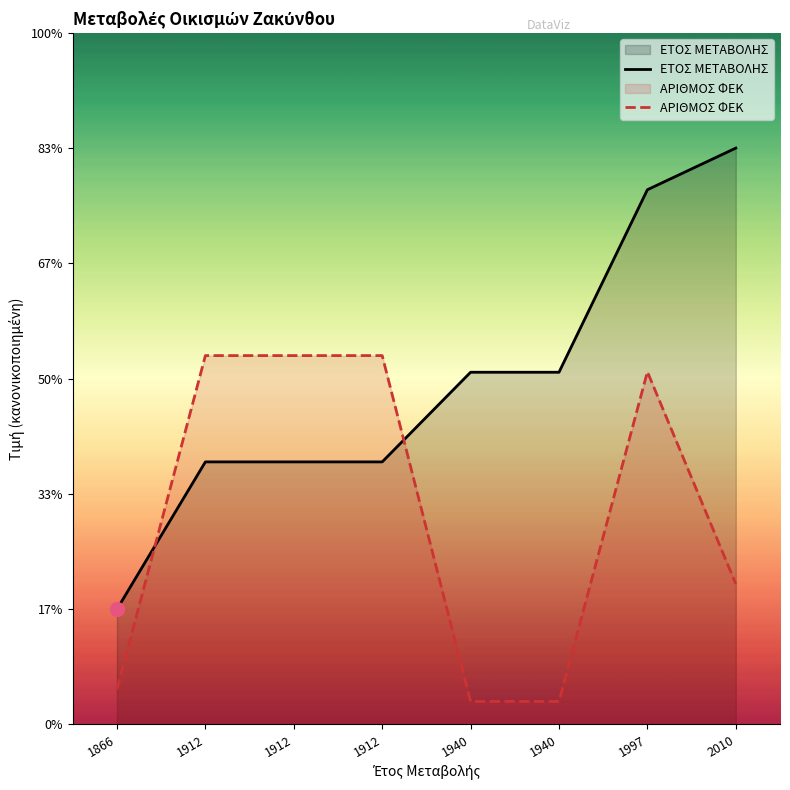

True or false: ΕΤΟΣ ΜΕΤΑΒΟΛΗΣ has more than 2 points higher than both neighbors.

False